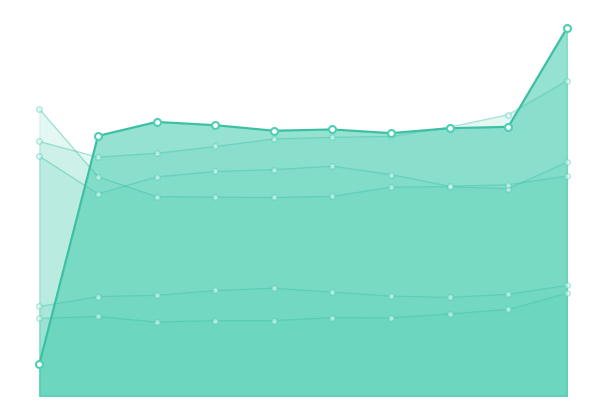

What is the total value across all series at pct95?

5.3